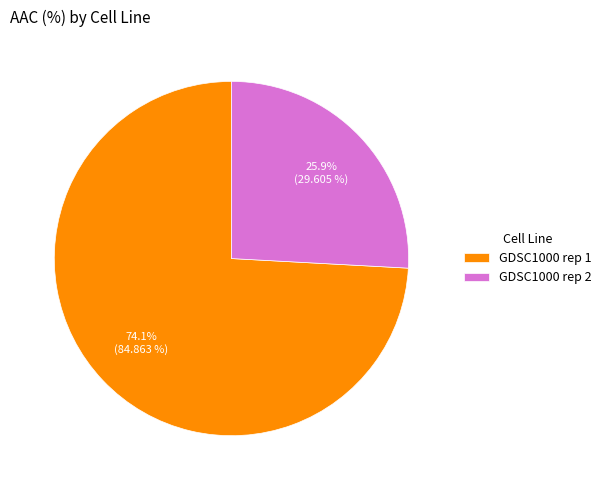

Count the number of slices in the pie.

2